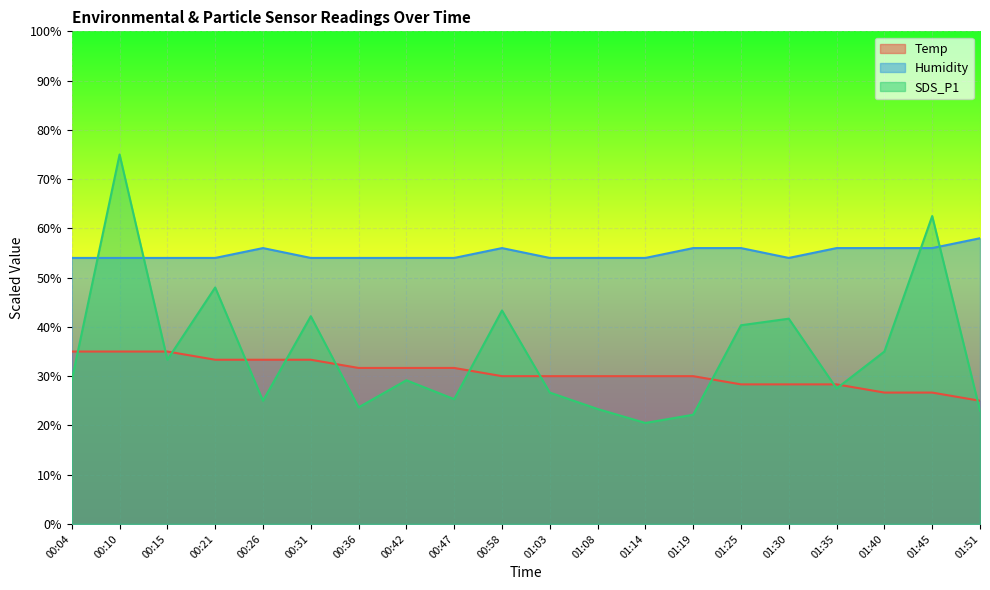

Which series has the largest total across all categories?

Humidity